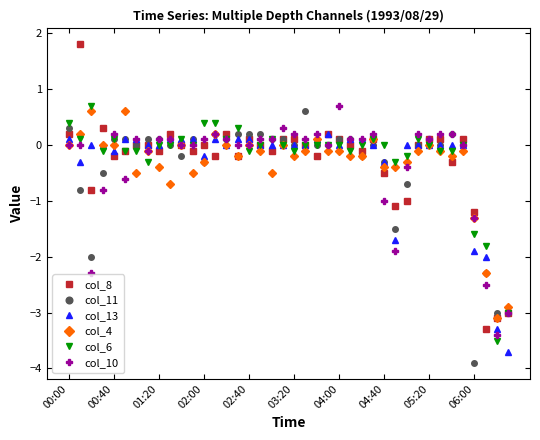

True or false: col_11 has more than 1 interior local peaks.

True